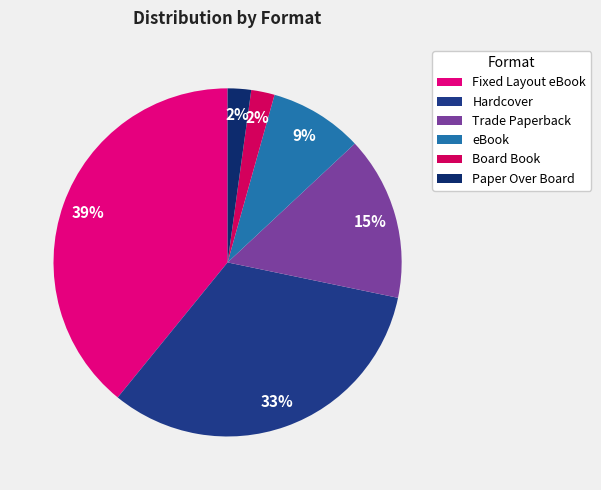

Is it true that Fixed Layout eBook is 53% of the pie?

False